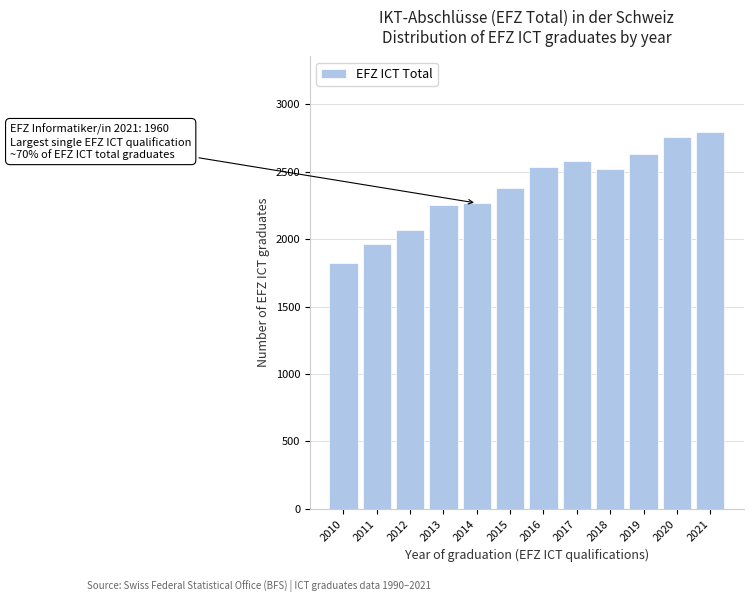

Reading left to right, what are all the values shown in this chart?

1823	1961	2071	2252	2267	2381	2538	2582	2522	2634	2754	2795